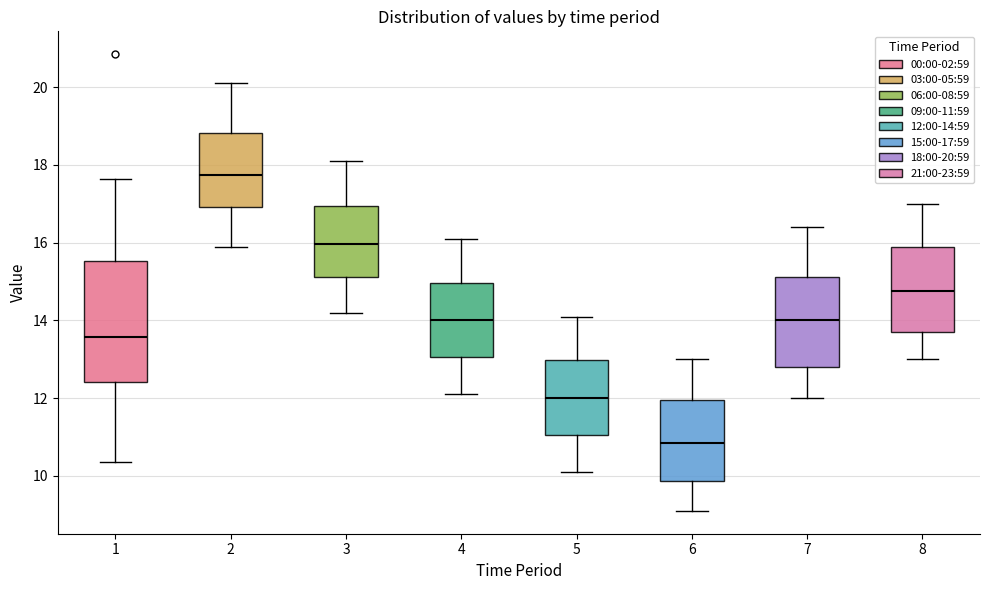

Reading left to right, read every box against the y-axis: the position of its median line, the range the box covers, and the ends of its whiskers. The values are not printed on the chart, so give them approximately, as read against the axis.

1: median 13.6, box 12.4 to 15.6, whiskers 10.4 to 17.6
2: median 17.8, box 17.0 to 18.8, whiskers 16.0 to 20.2
3: median 16.0, box 15.2 to 17.0, whiskers 14.2 to 18.2
4: median 14.0, box 13.0 to 15.0, whiskers 12.2 to 16.2
5: median 12.0, box 11.0 to 13.0, whiskers 10.2 to 14.2
6: median 10.8, box 9.8 to 12.0, whiskers 9.2 to 13.0
7: median 14.0, box 12.8 to 15.2, whiskers 12.0 to 16.4
8: median 14.8, box 13.8 to 16.0, whiskers 13.0 to 17.0